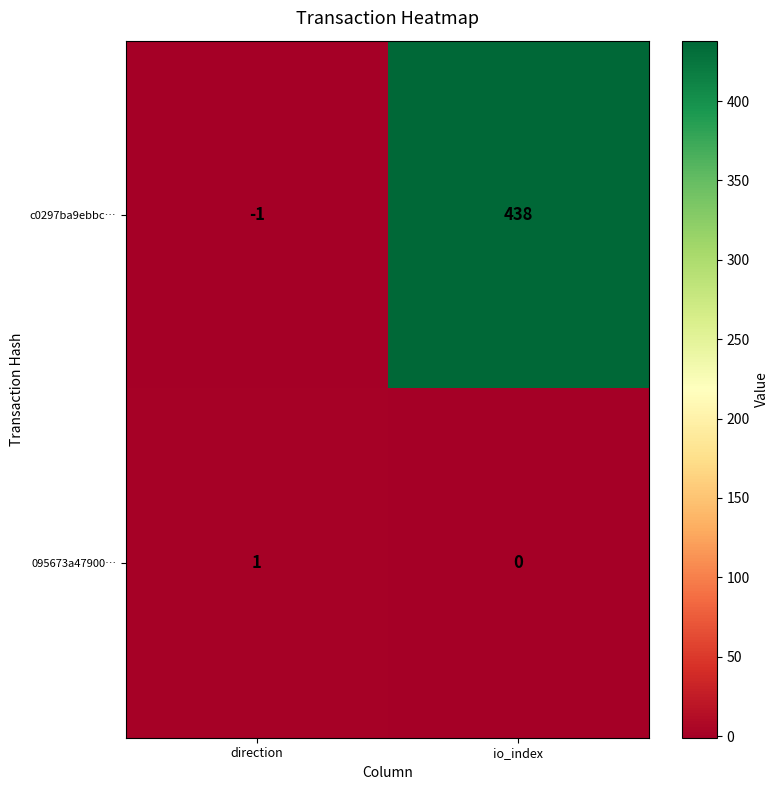

How many data points does each series have?

2